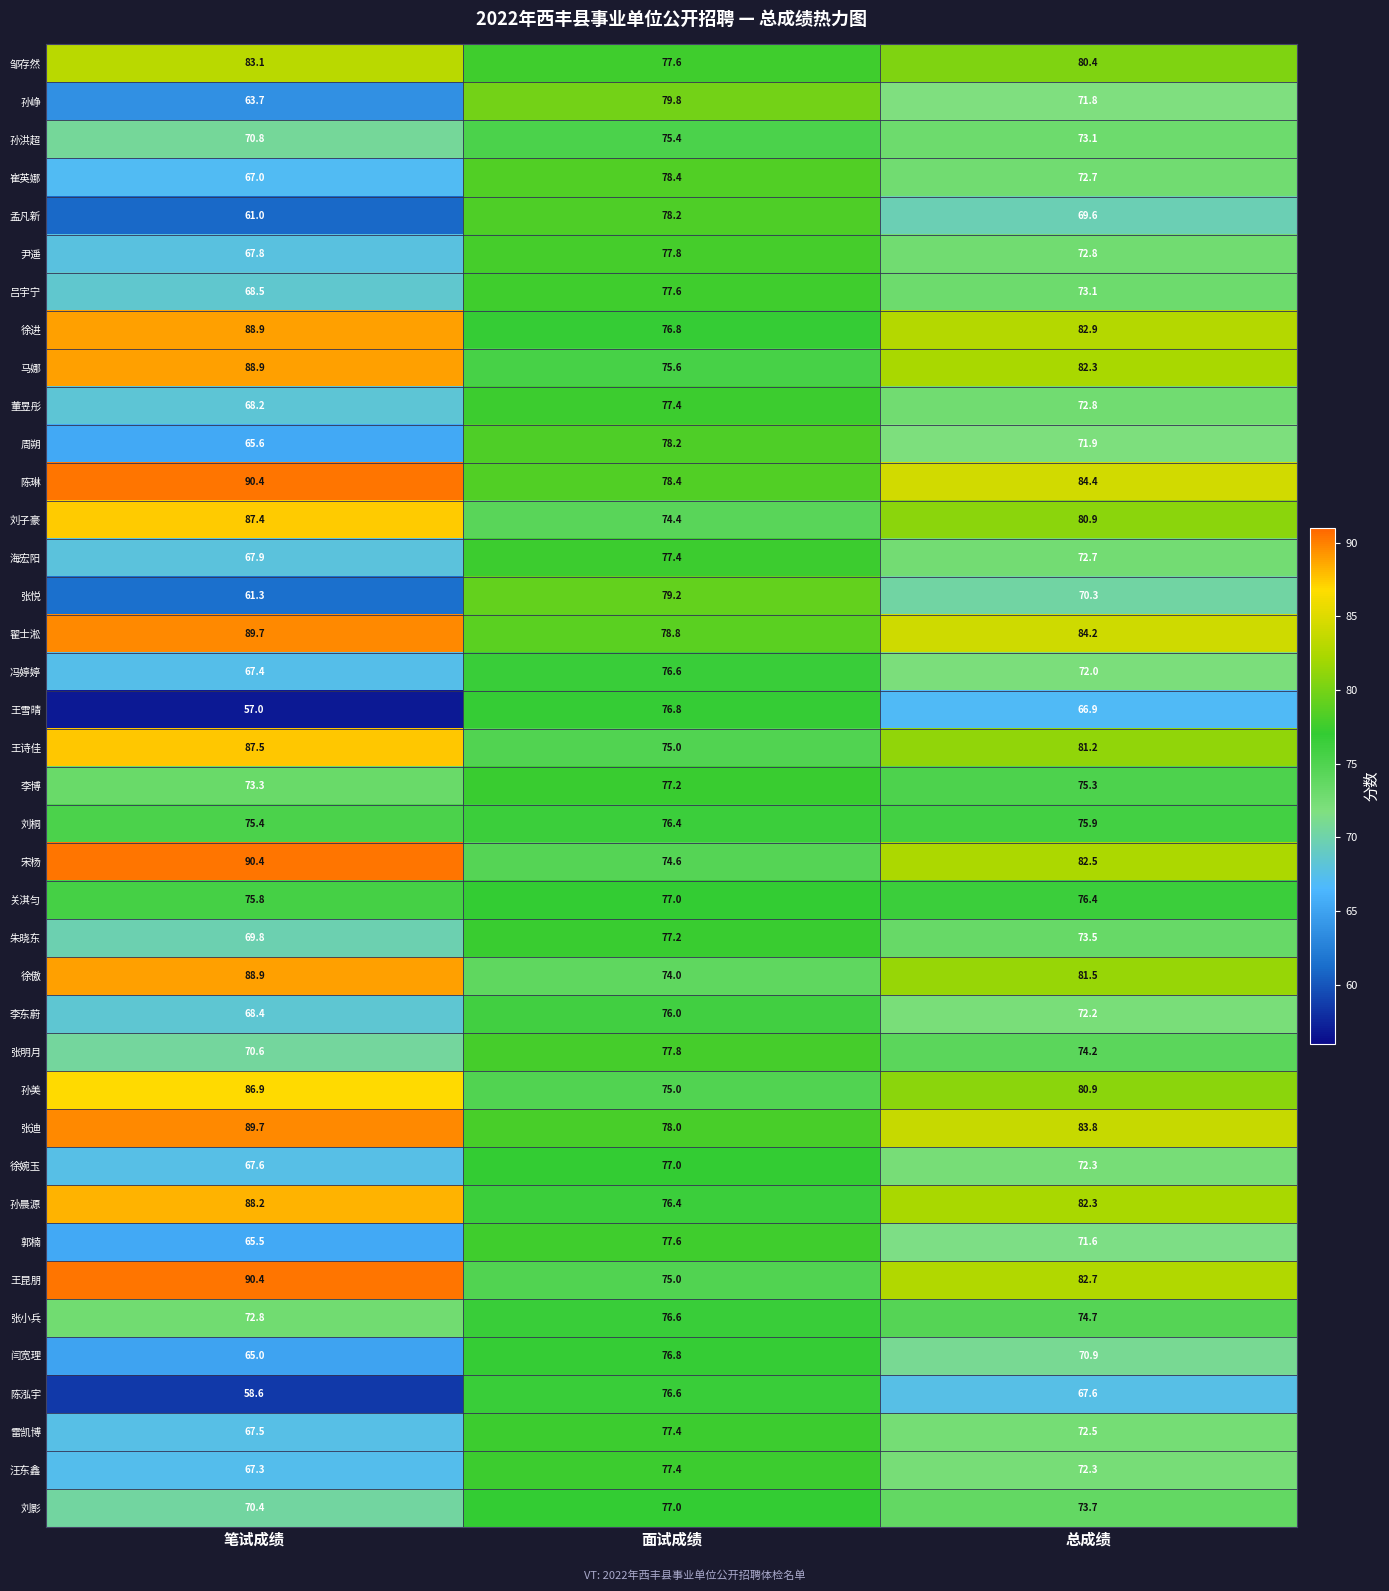

Between 笔试成绩 and 总成绩, which series saw the biggest shift?

王雪晴